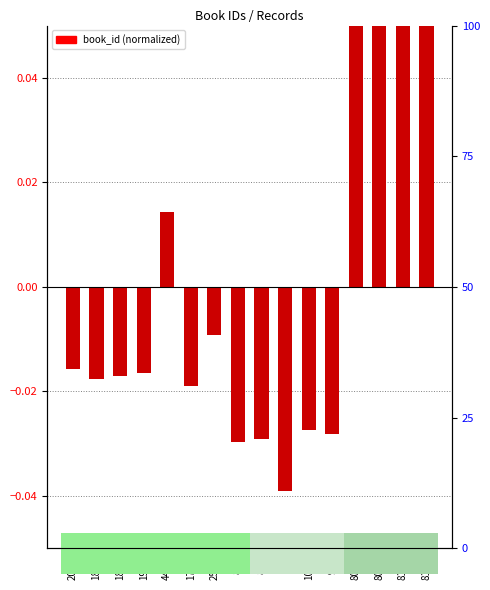

What position from the right is 4479?

12